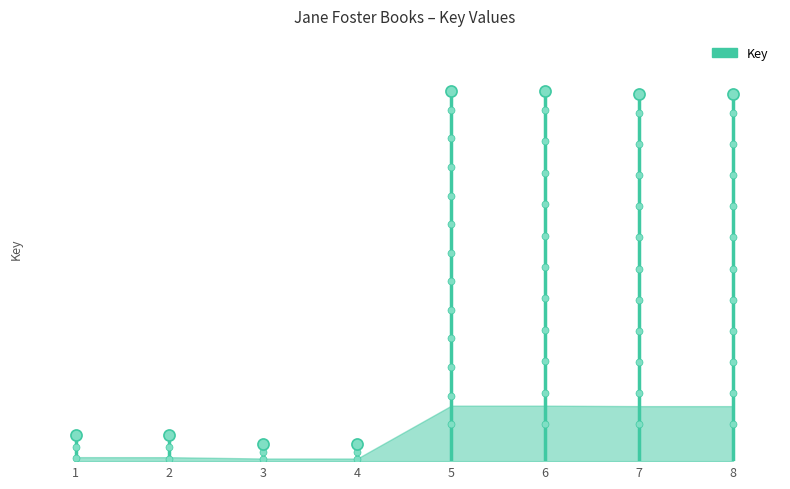

Rank the categories by value from highest to lowest.

5, 6, 8, 7, 1, 2, 3, 4